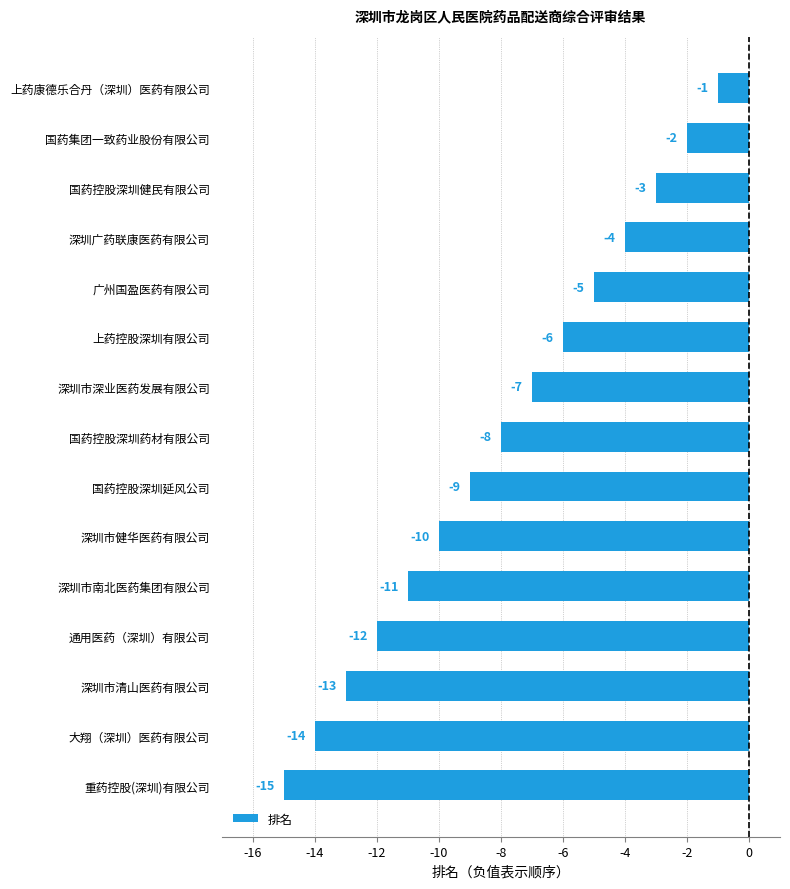

What is the difference between the maximum and minimum values?

14